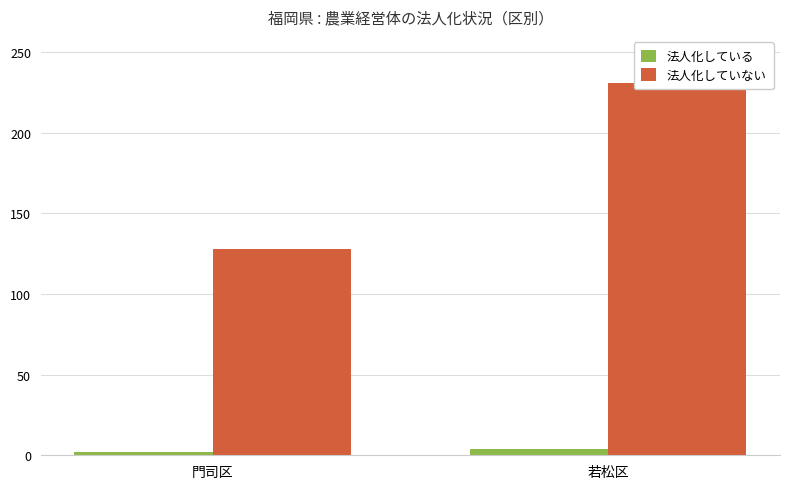

What is the sum of all 法人化していない values?

359